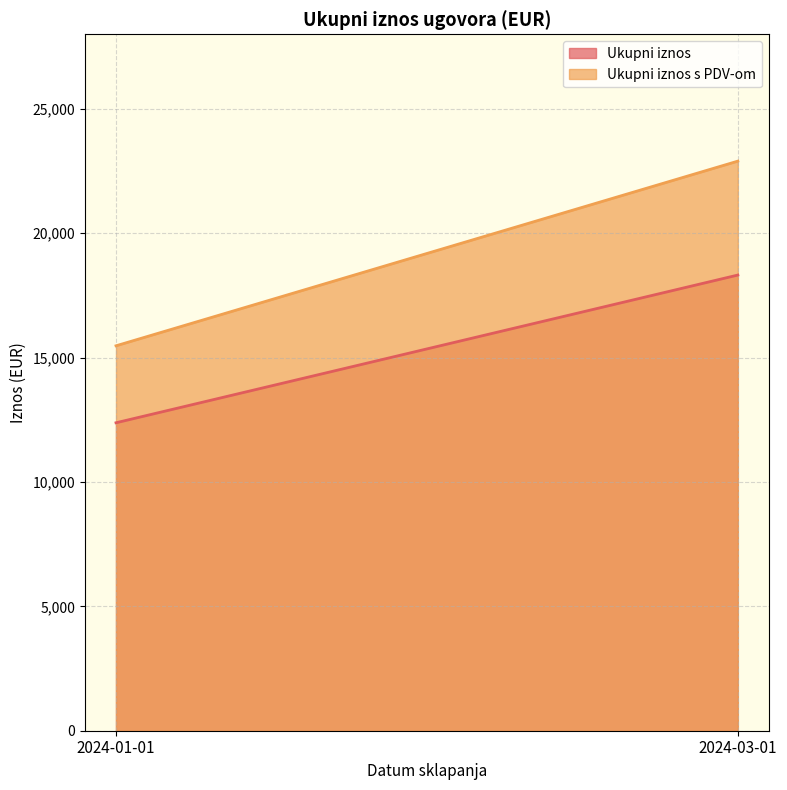

Which has a higher value, 2024-01-01 or 2024-03-01?

2024-03-01